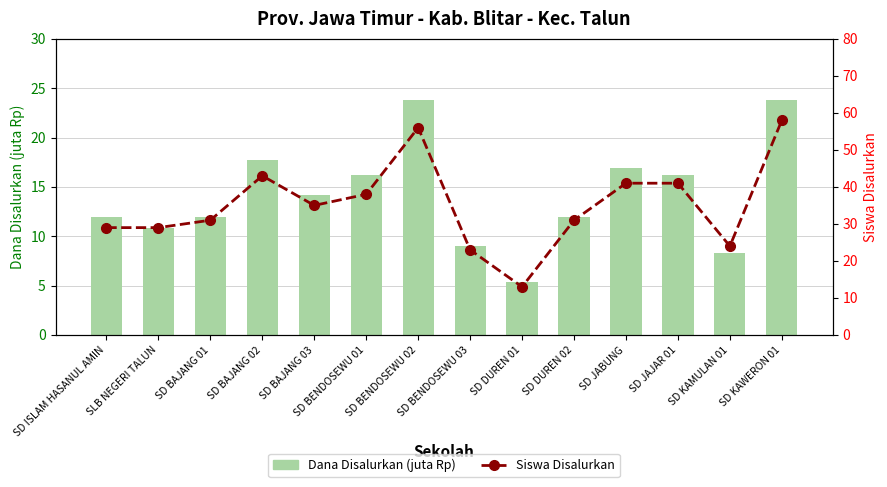

How many values in the Siswa Disalurkan series exceed 35?

6